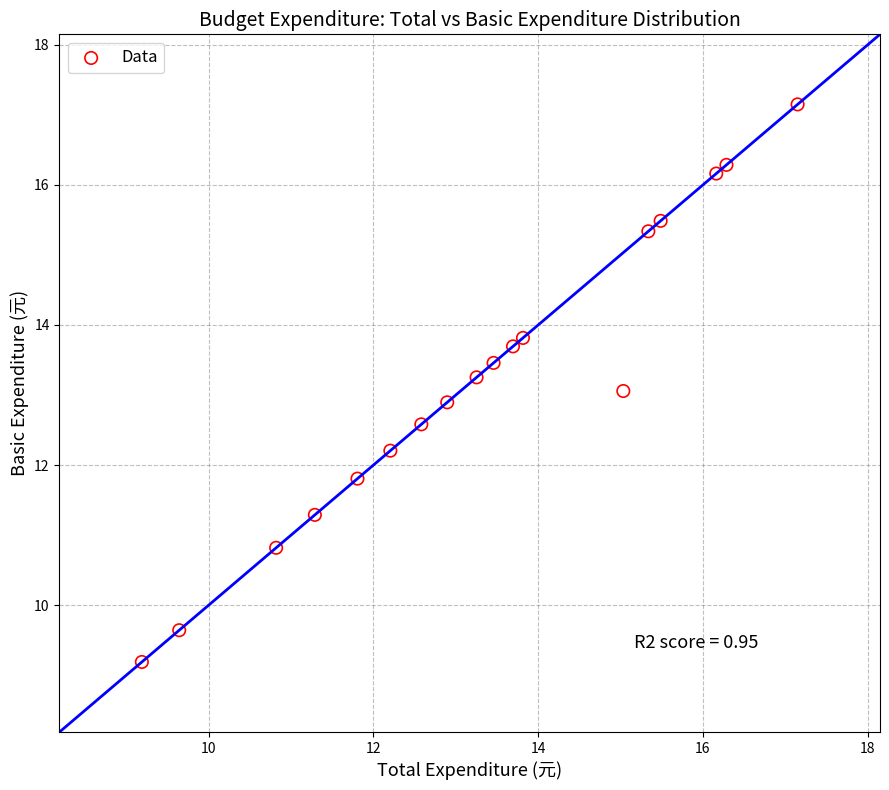

What is the range of X values (max minus min)?

8.0